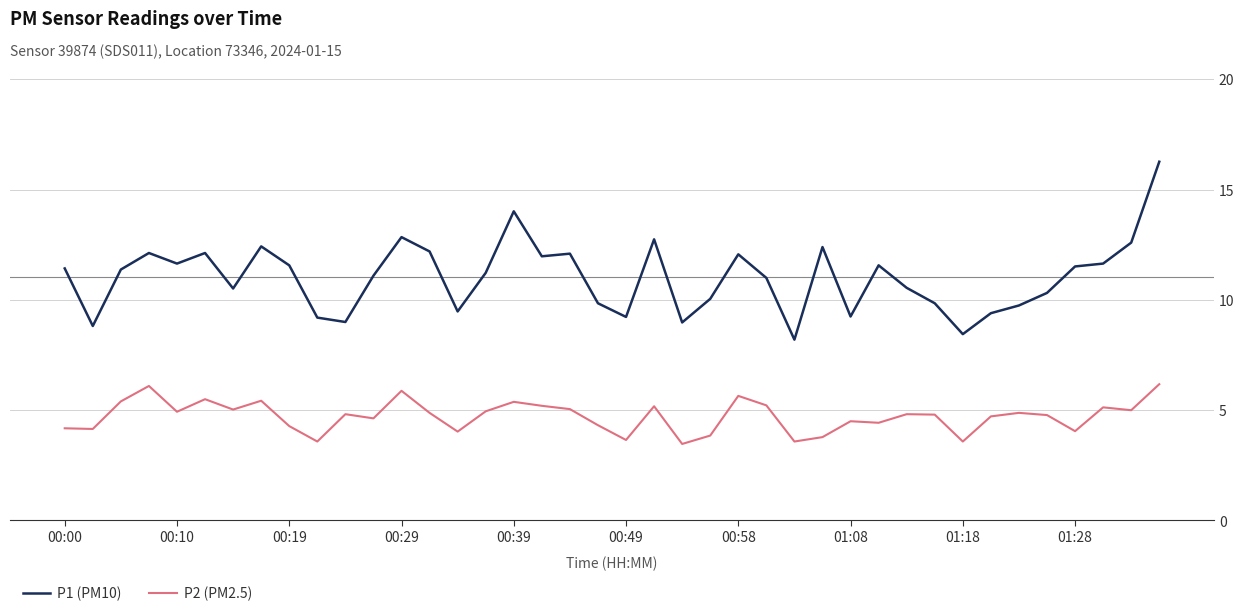

At how many categories does at least one series exceed 15?

1